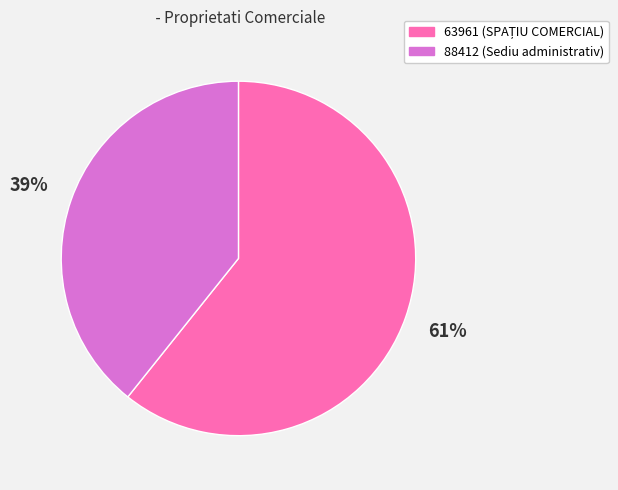

Is there a majority slice in this chart?

Yes